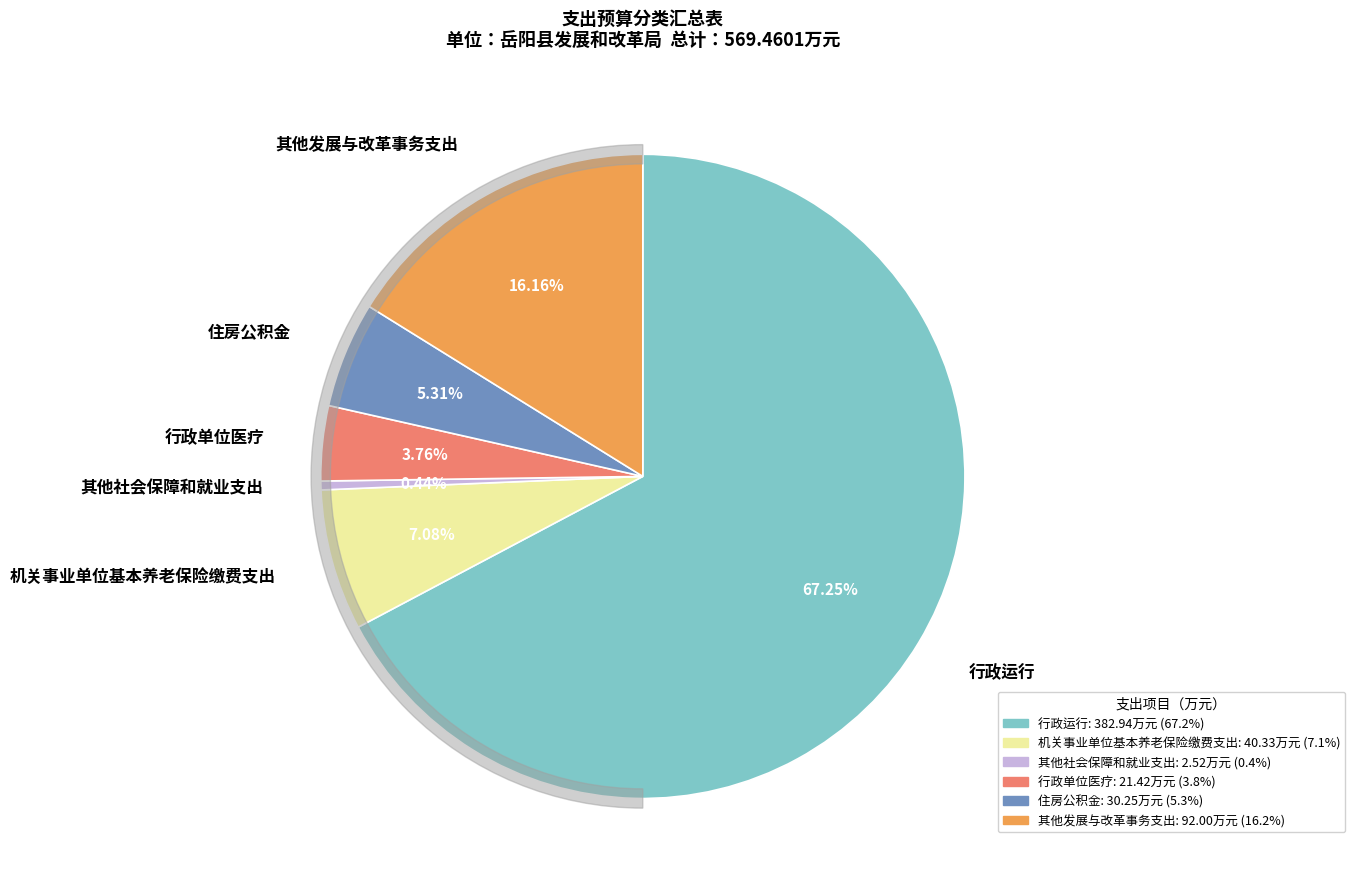

Is there any slice that represents more than half of the pie?

Yes